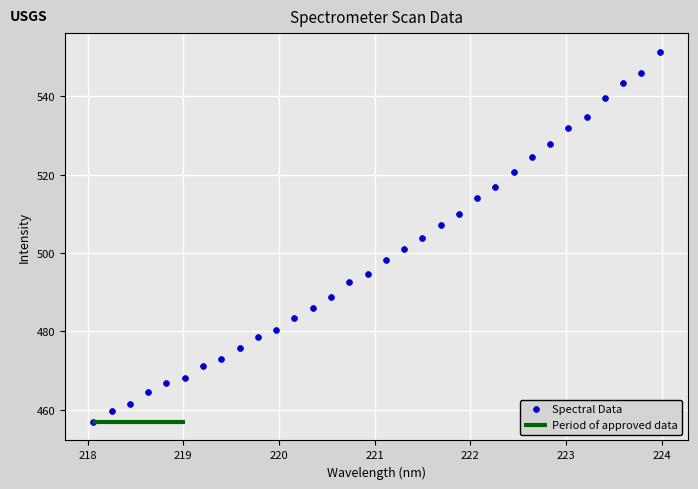

What is the range of Y values (max minus min)?

94.5